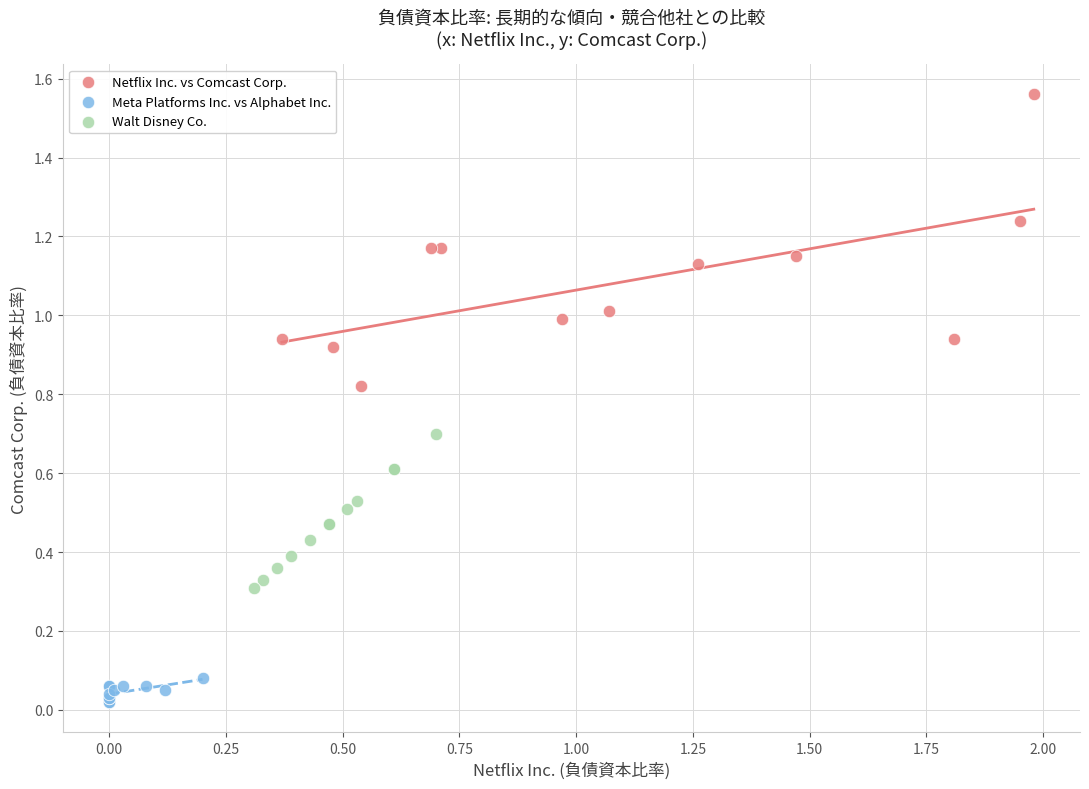

Which series contains the highest Y value?

Netflix Inc. vs Comcast Corp.